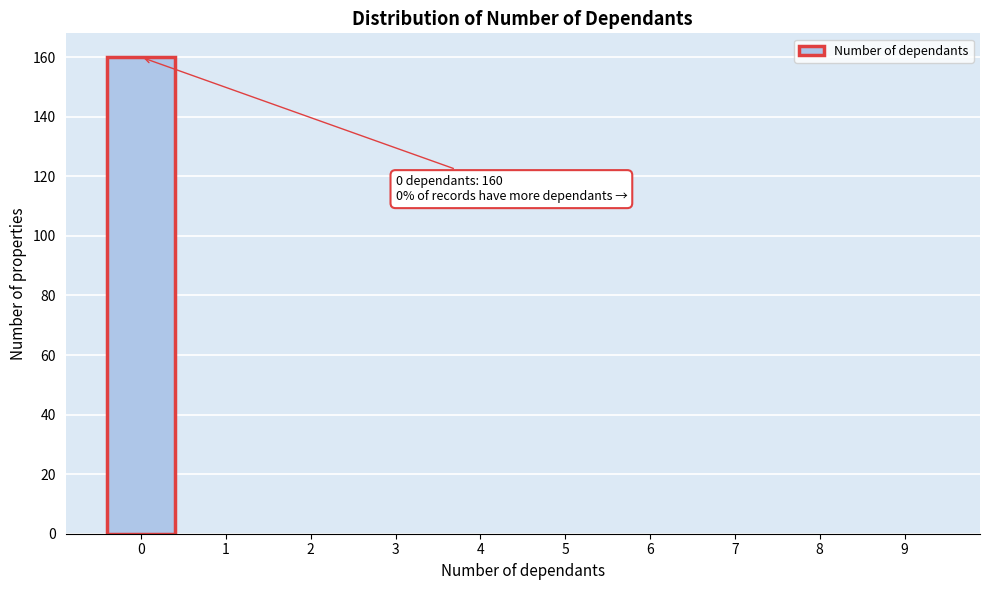

Reading right to left, extract all data points from this chart.

9=0	8=0	7=0	6=0	5=0	4=0	3=0	2=0	1=0	0=160